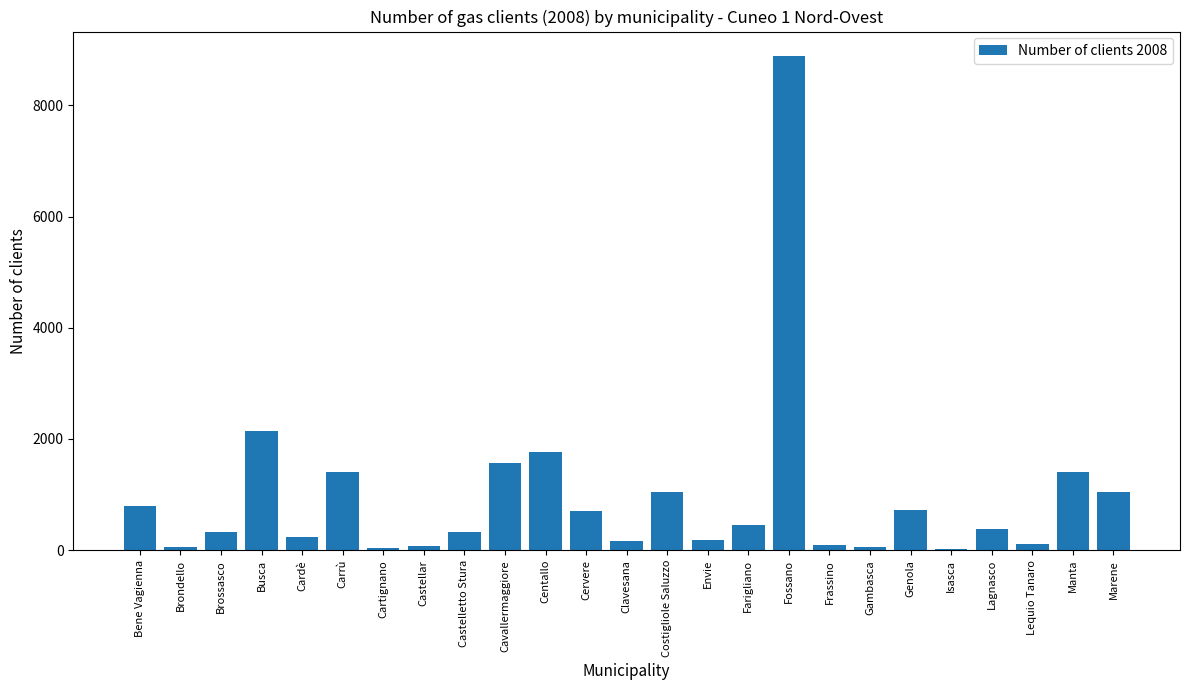

At which label does the data first exceed 380?

Bene Vagienna